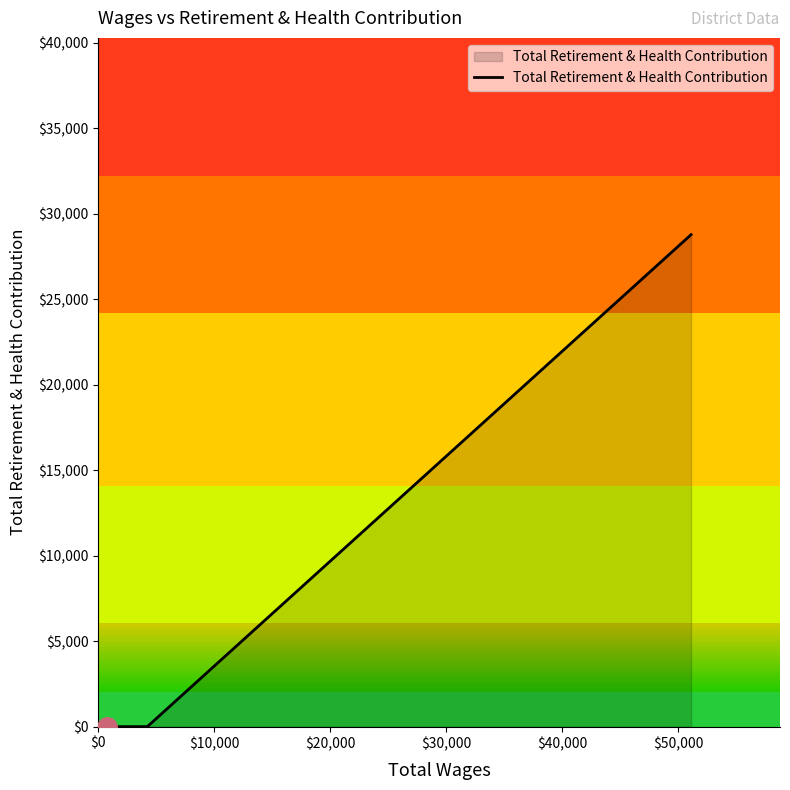

What is the difference between the maximum and minimum values?

28774